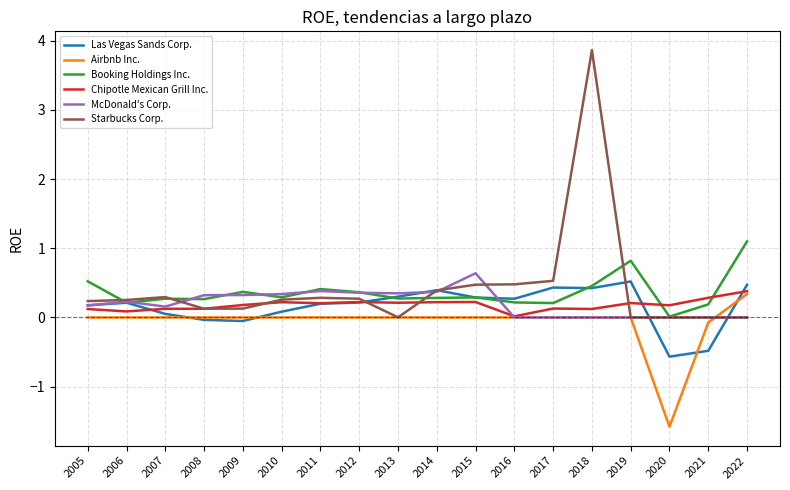

What is the difference between the McDonald's Corp. values at 2013 and 2019?

0.3